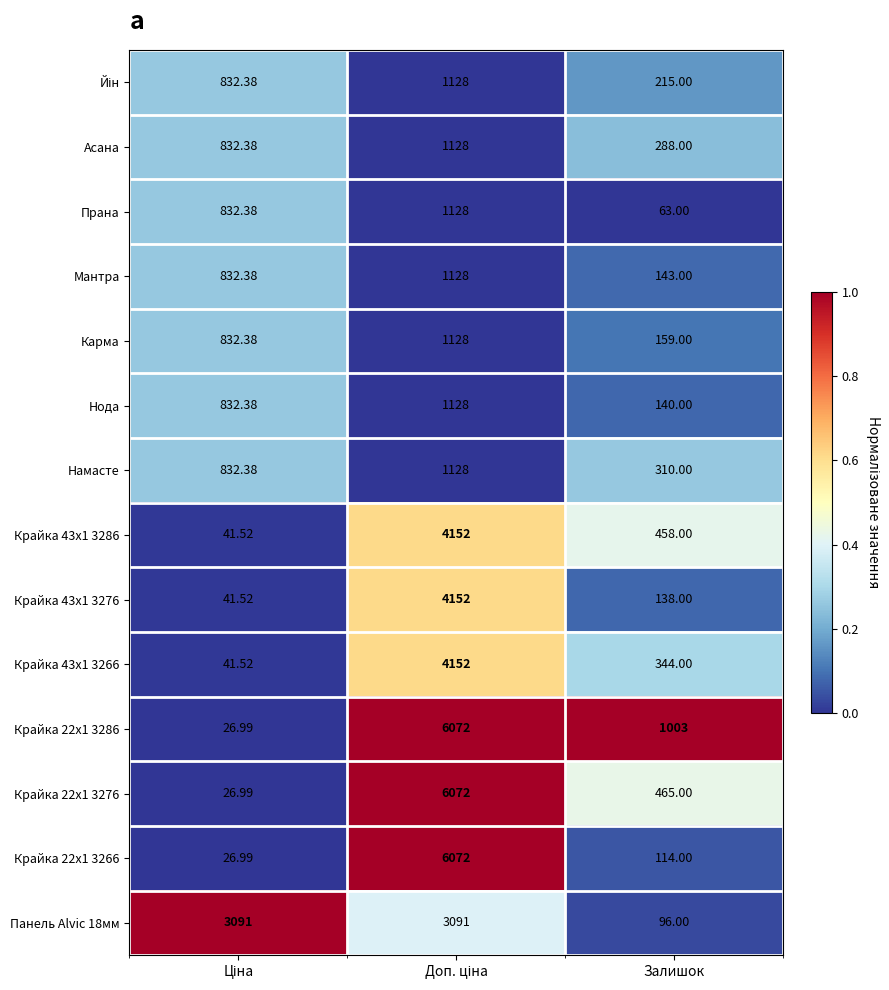

How many data points does each series have?

3